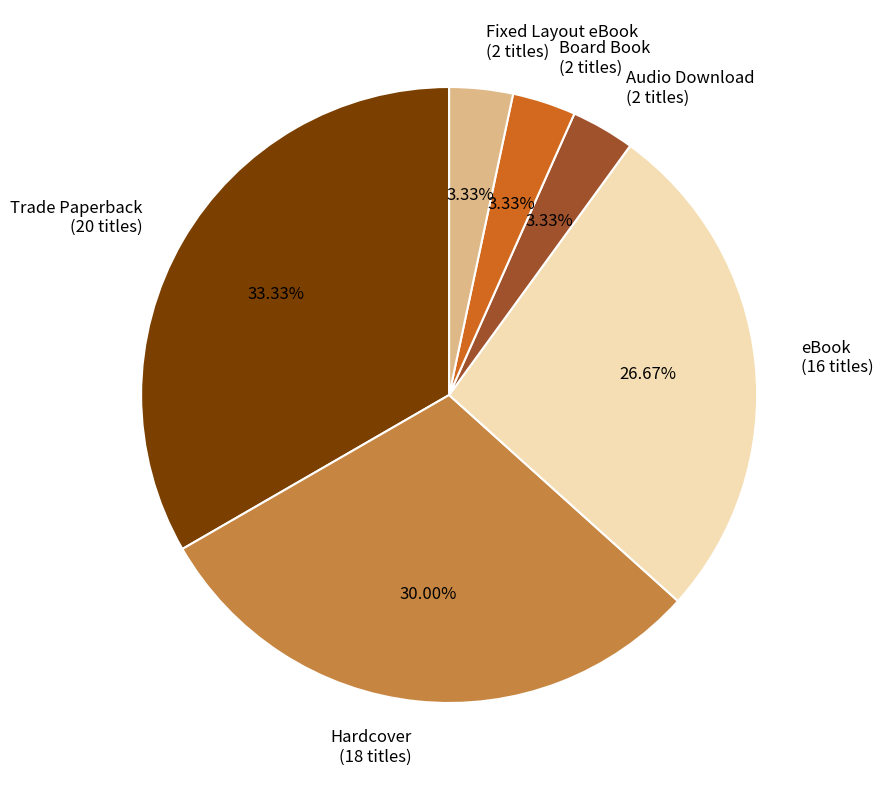

What is the ratio of the value at Hardcover to the value at Board Book?

9.0